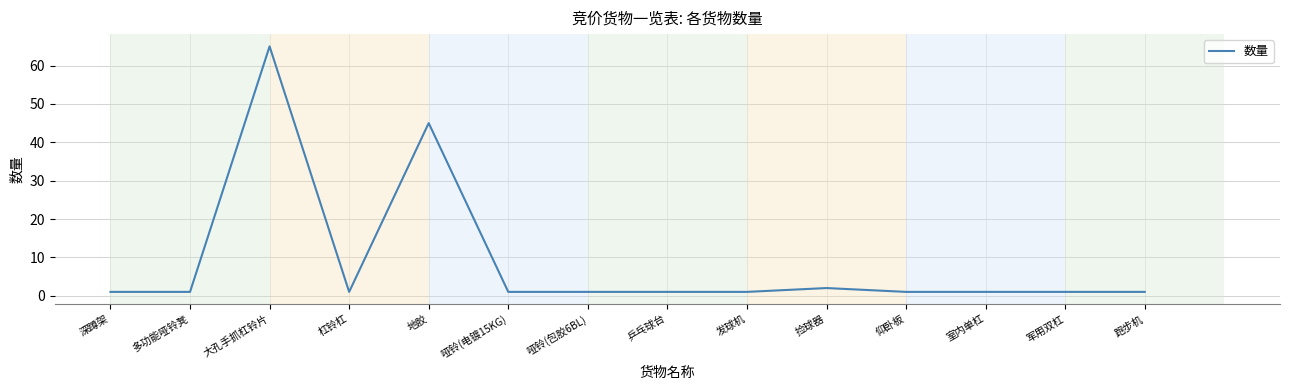

True or false: the data shows 1 at 杠铃杠.

True